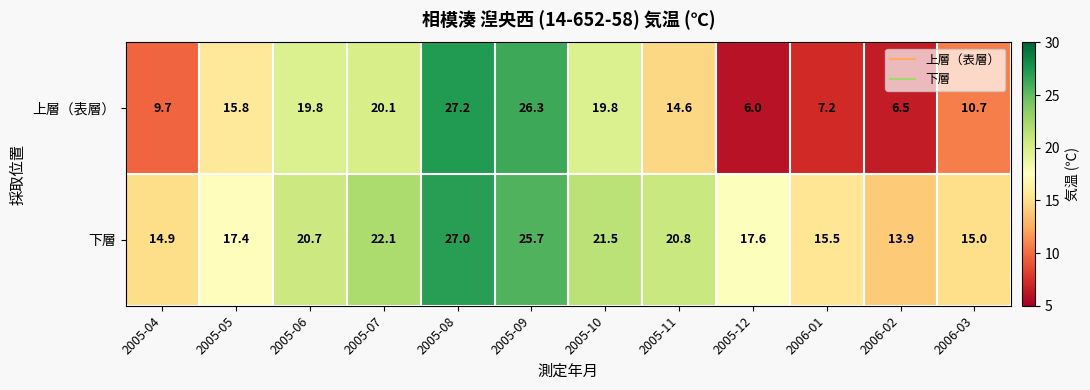

At which category is the sum across all series the highest?

2005-08